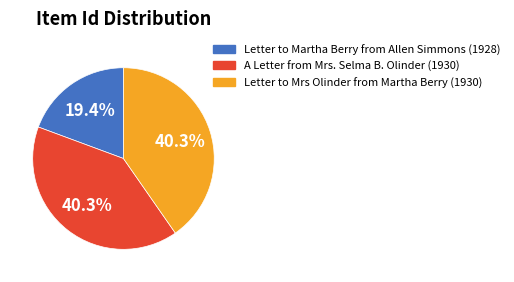

Is Letter to Mrs Olinder from Martha Berry (1930) the majority of the pie?

No